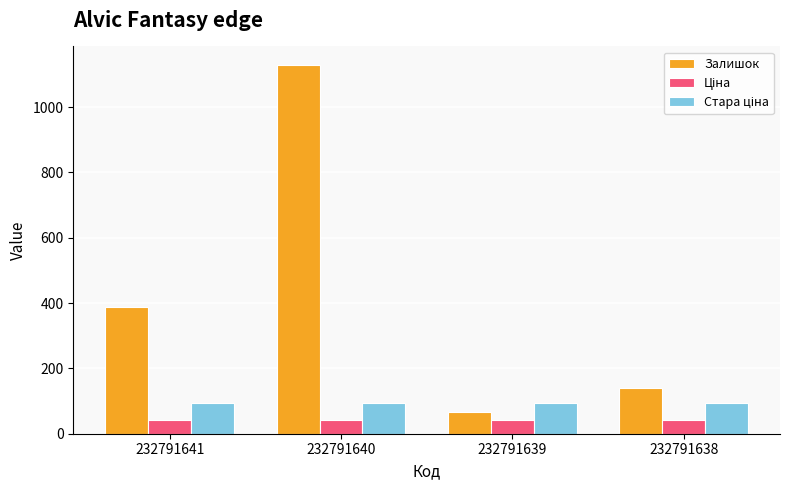

At how many categories does at least one series exceed 476?

1